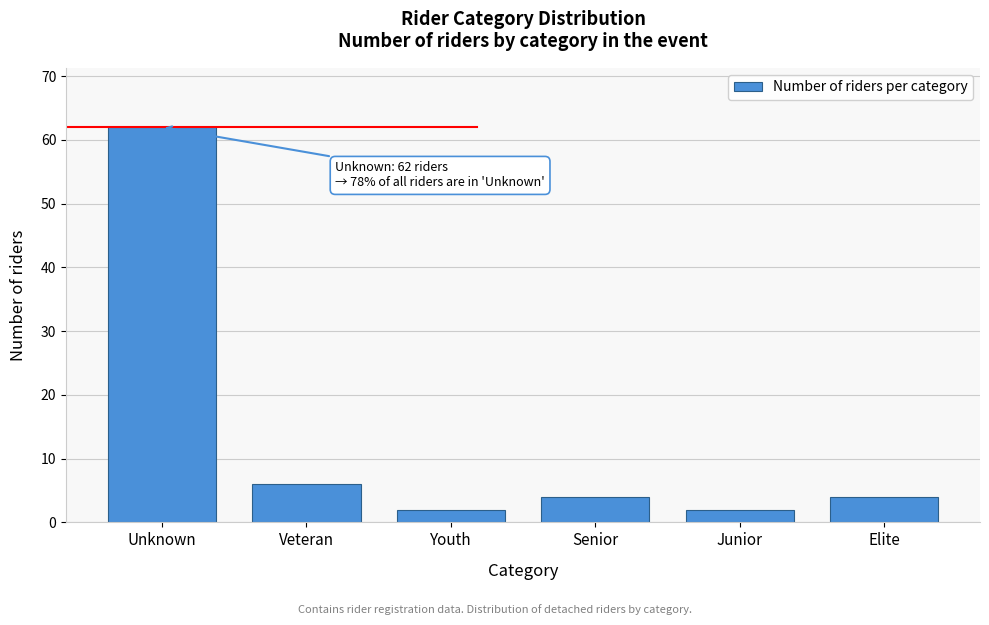

Reading left to right, list all the values displayed in this chart.

Unknown=62	Veteran=6	Youth=2	Senior=4	Junior=2	Elite=4